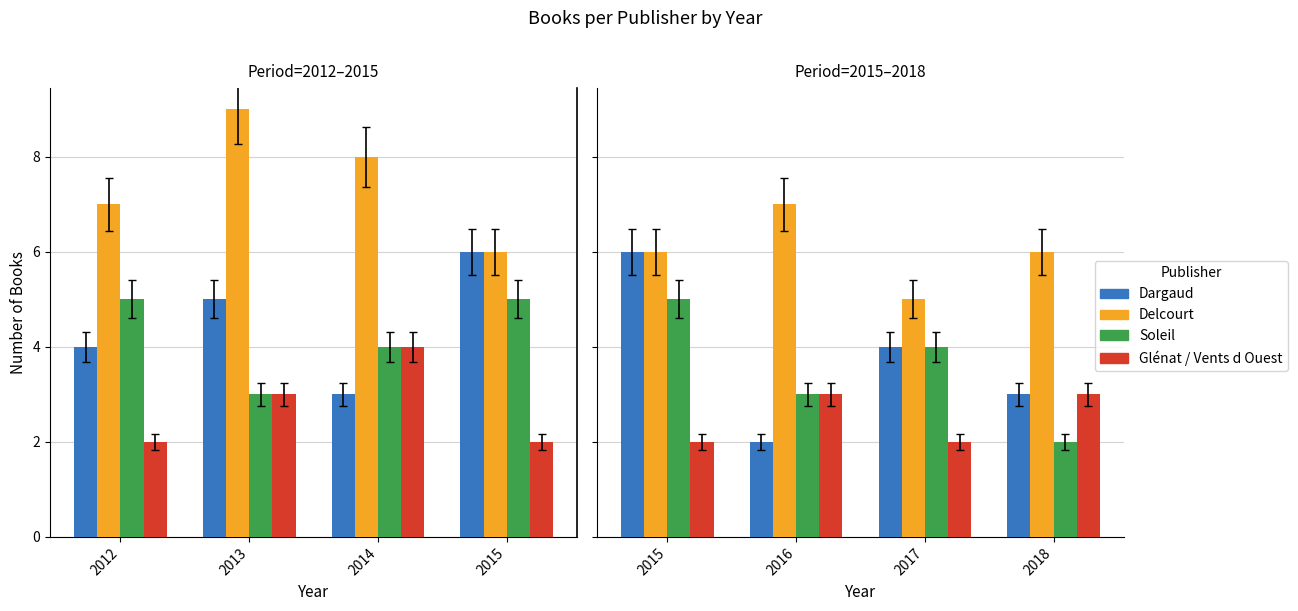

Which series has the largest total across all categories?

Delcourt